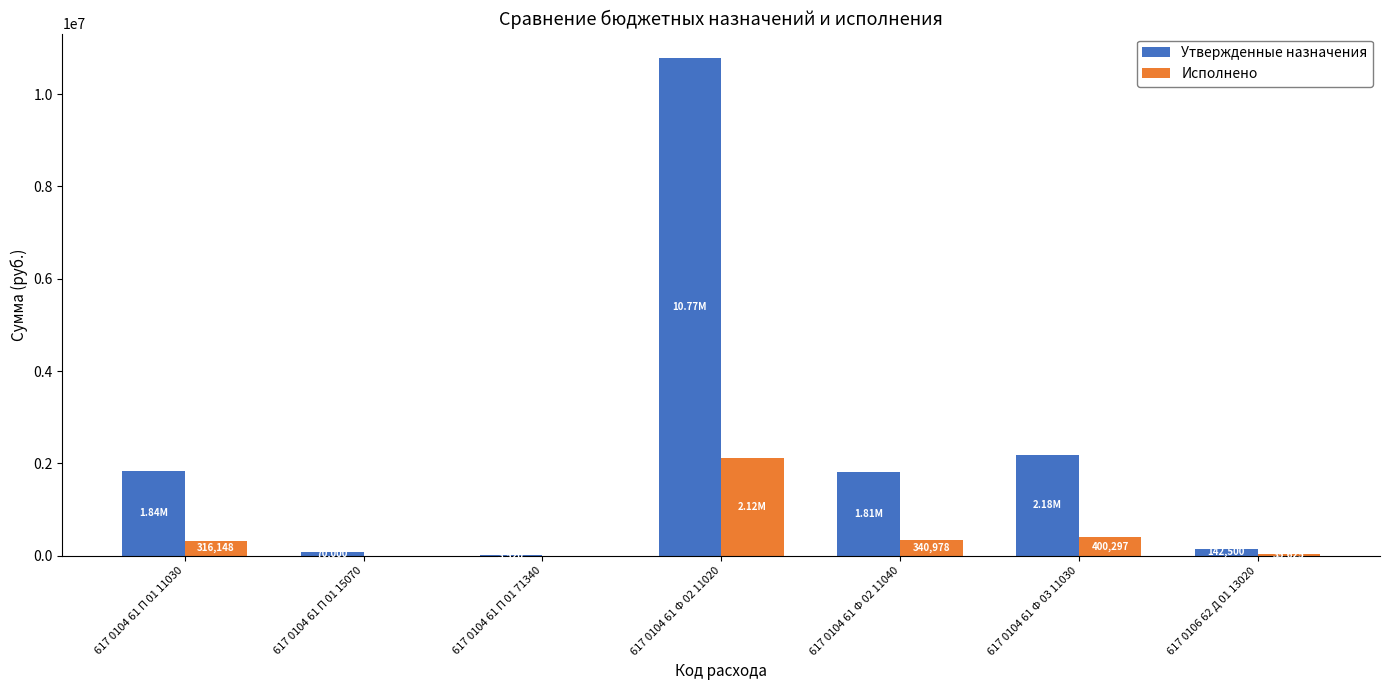

Between 617 0104 61 П 01 11030 and 617 0104 61 Ф 02 11040, which series saw the biggest shift?

Утвержденные назначения